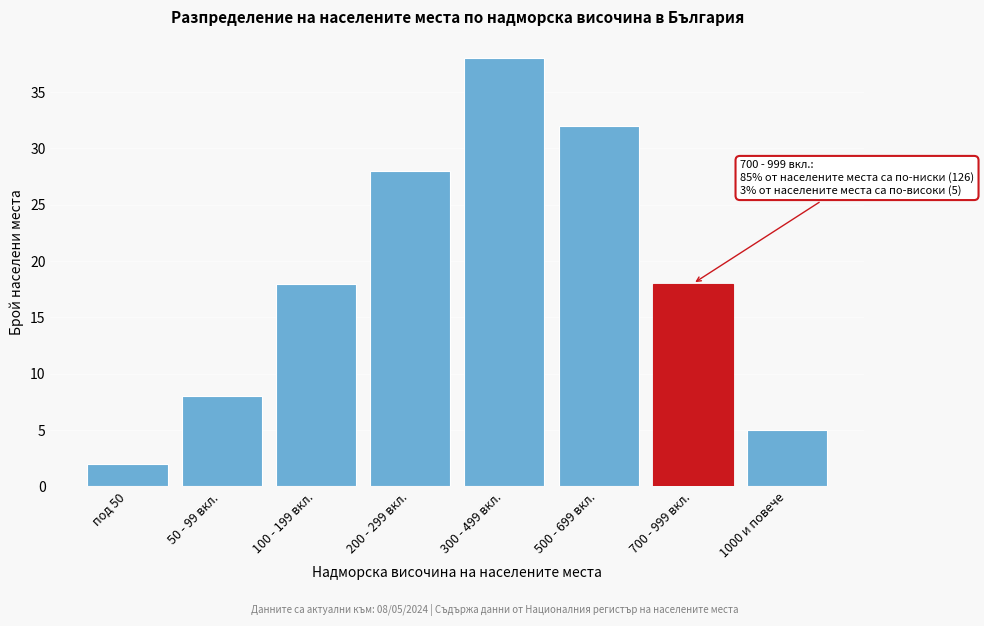

Reading left to right, transcribe all the data shown in this chart.

под 50=2	50 - 99 вкл.=8	100 - 199 вкл.=18	200 - 299 вкл.=28	300 - 499 вкл.=38	500 - 699 вкл.=32	700 - 999 вкл.=18	1000 и повече=5